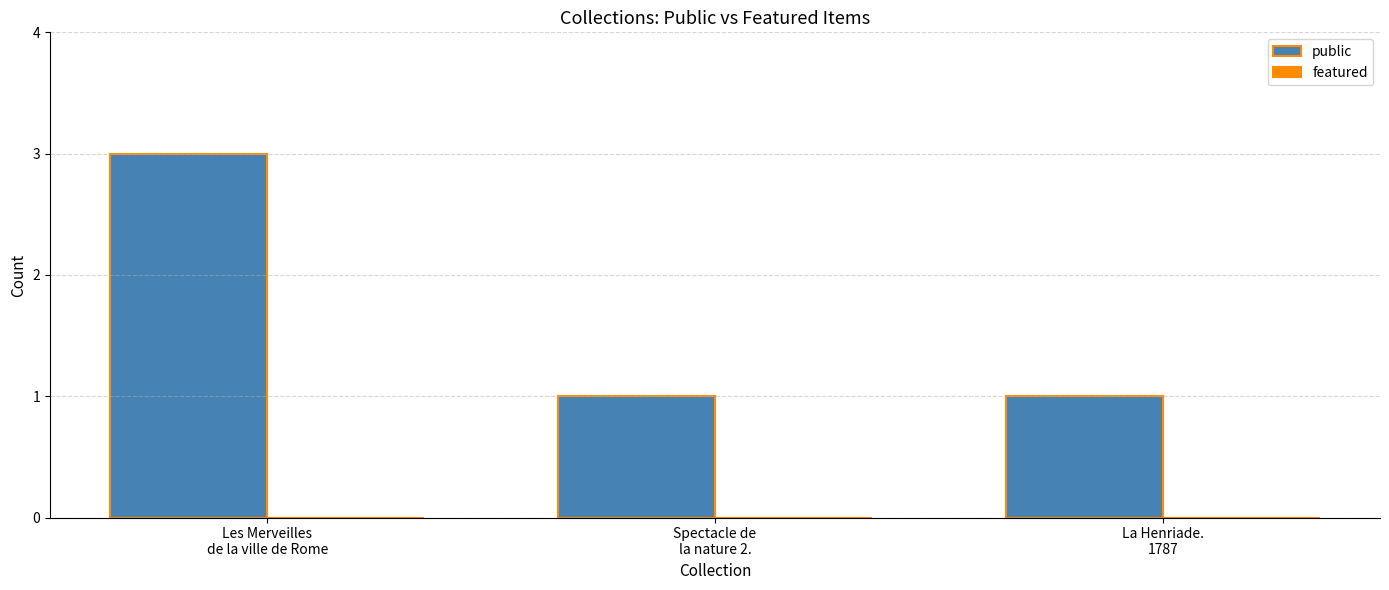

What is the label of the 3rd bar from the right?

Les Merveilles
de la ville de Rome